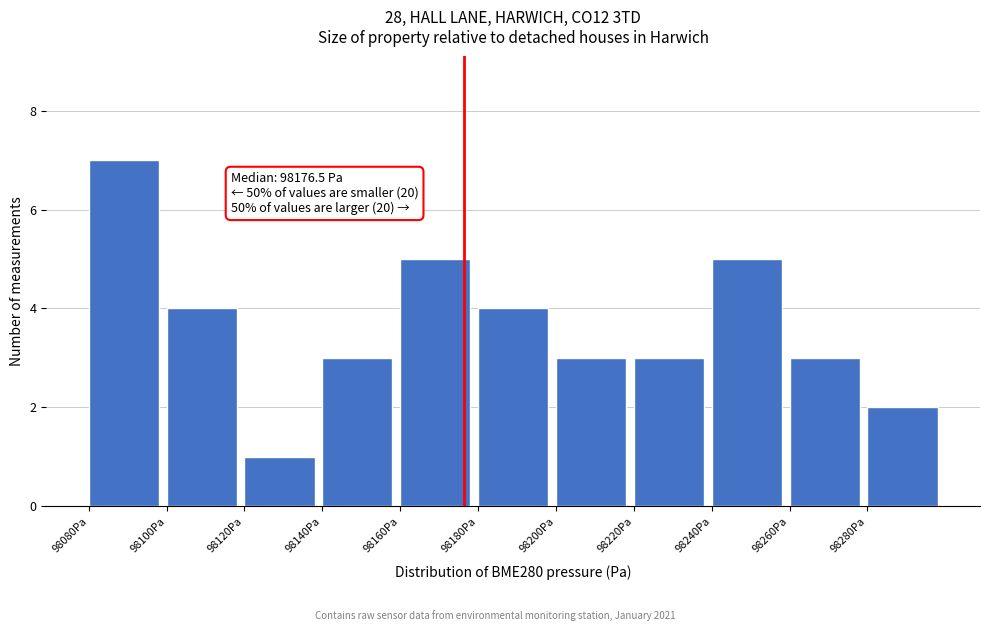

Which range on the x-axis has the tallest bar?

98080 to 98100